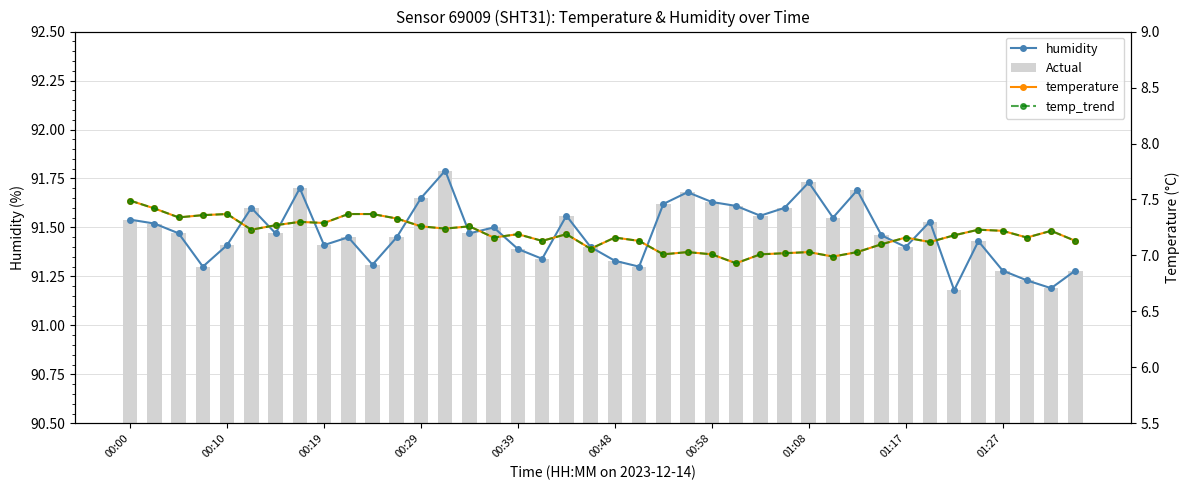

What are all the series names shown in the legend?

humidity, Actual, temperature, temp_trend